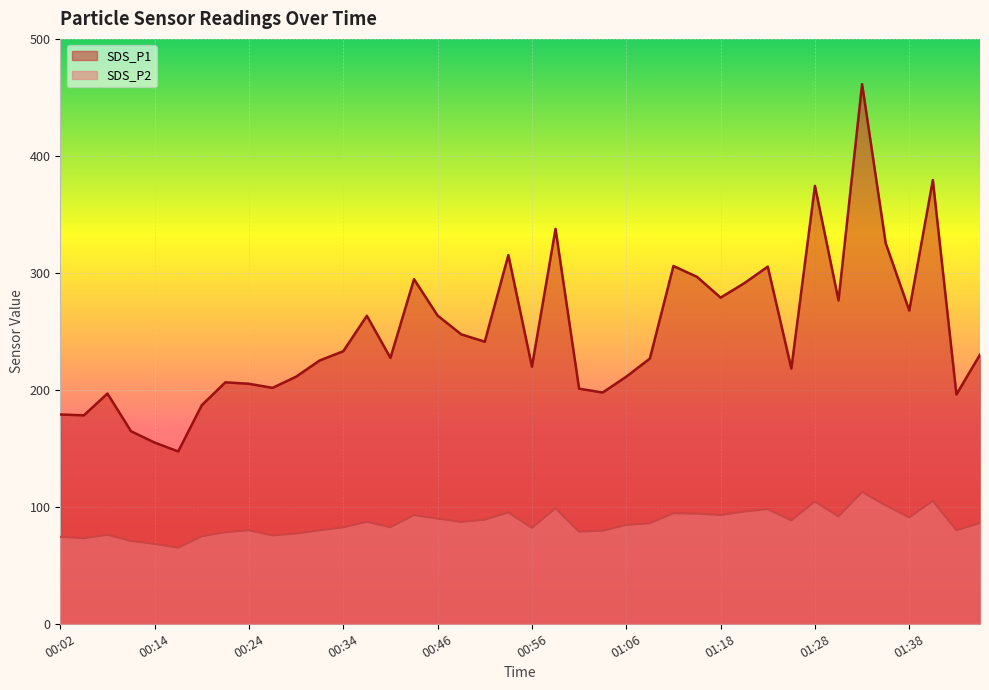

Is the value of SDS_P1 at 00:02 greater than the value of SDS_P2 at 00:39?

Yes